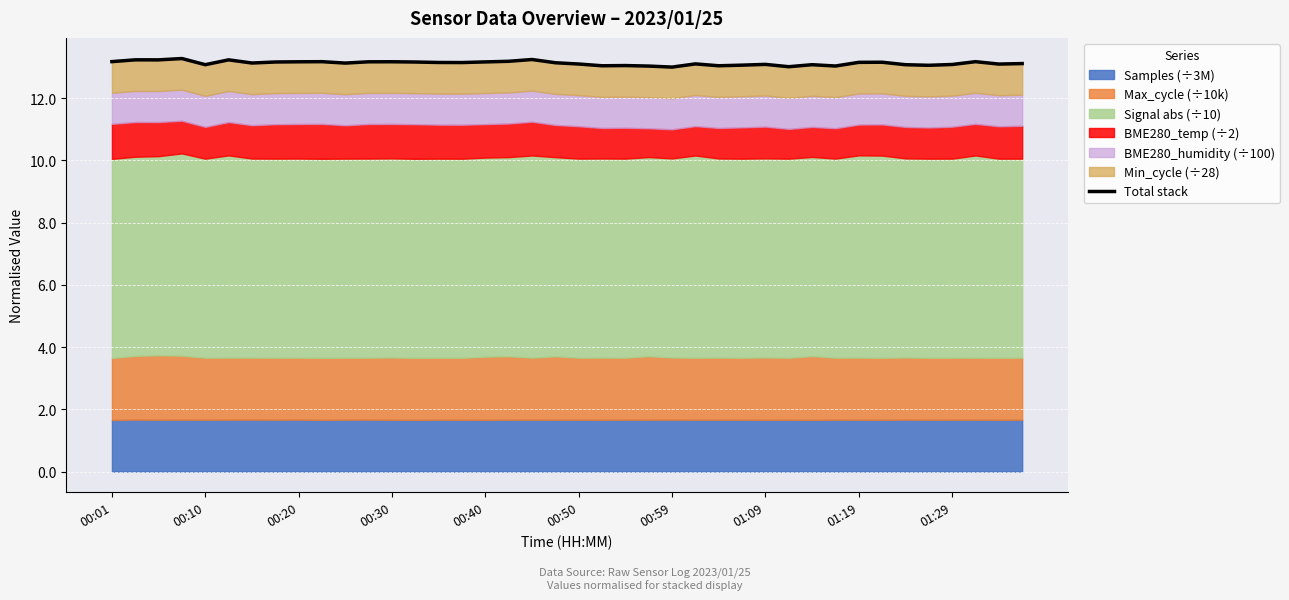

The chart shows a value of 13.2 at 11. True or false?

True